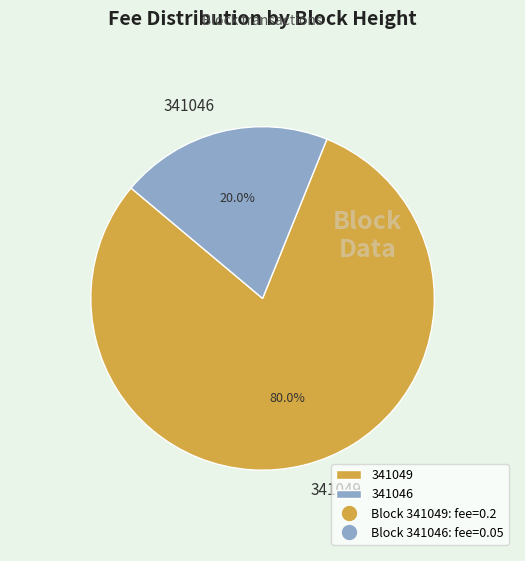

Which slice is the smallest?

341046